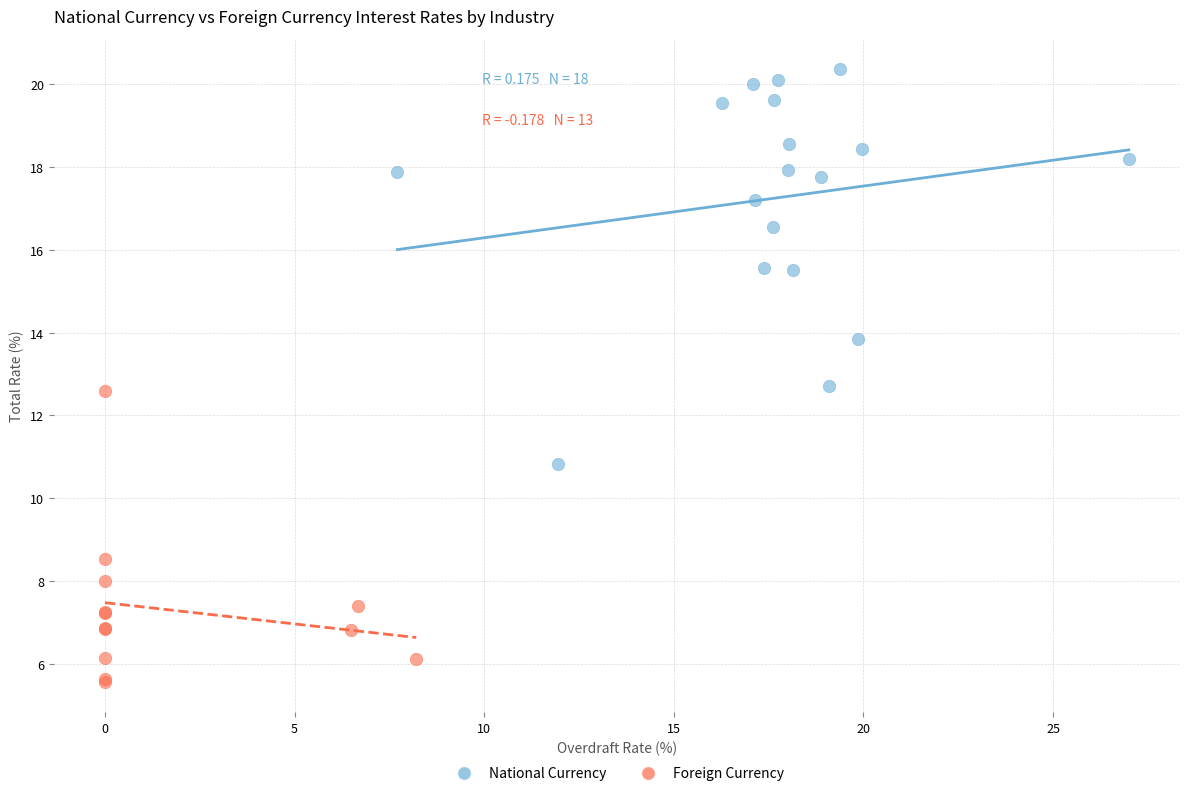

Which series has the largest Y range (max minus min)?

National Currency